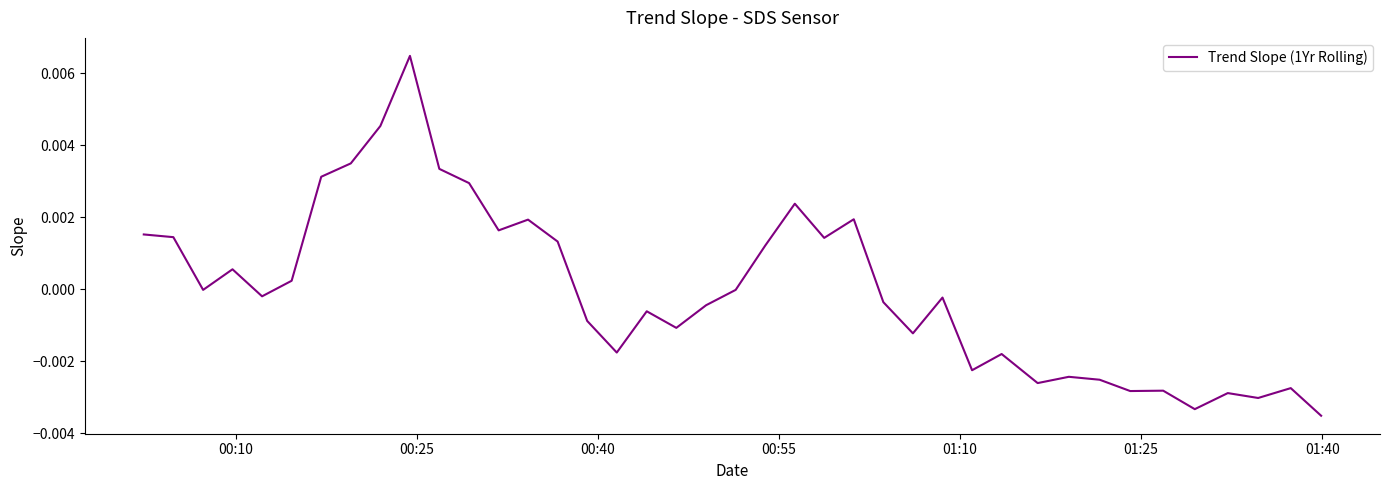

How many points are lower than both their immediate neighbors (excluding endpoints)?

12